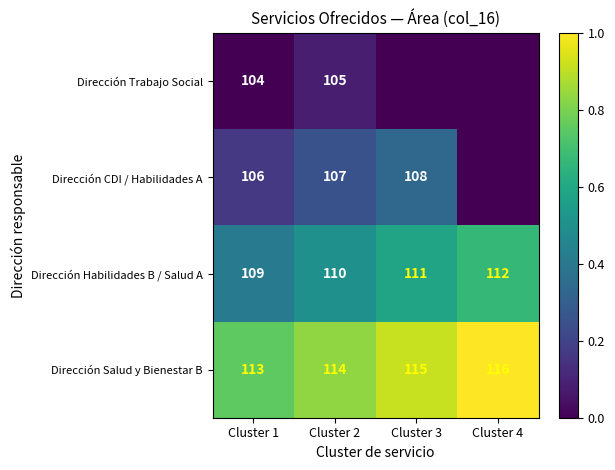

How many Dirección Salud y Bienestar B values are between 114 and 116?

3